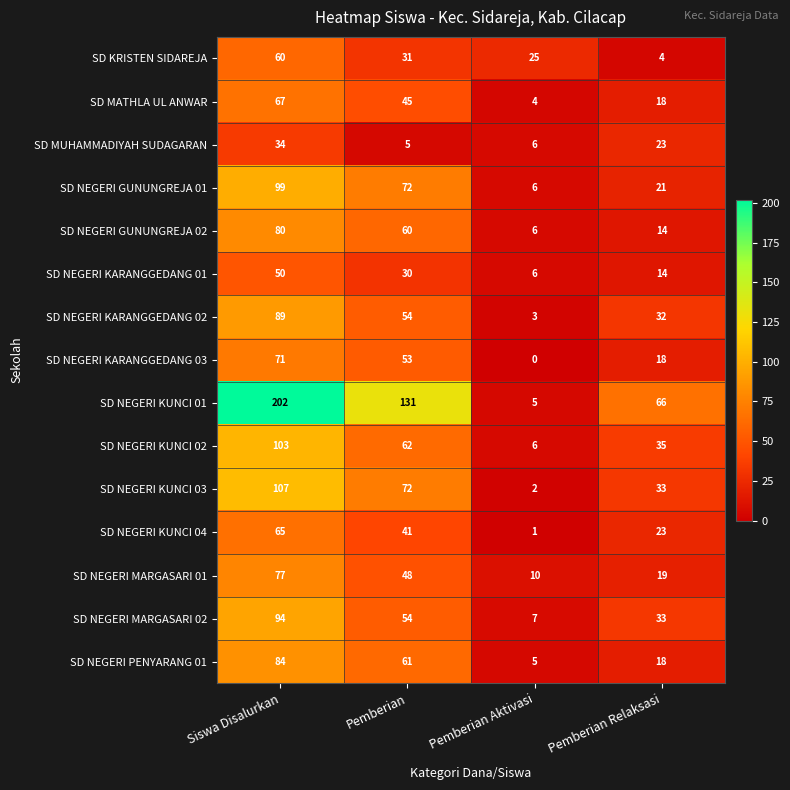

The value of SD NEGERI KUNCI 04 at Pemberian Aktivasi is 1. True or false?

True